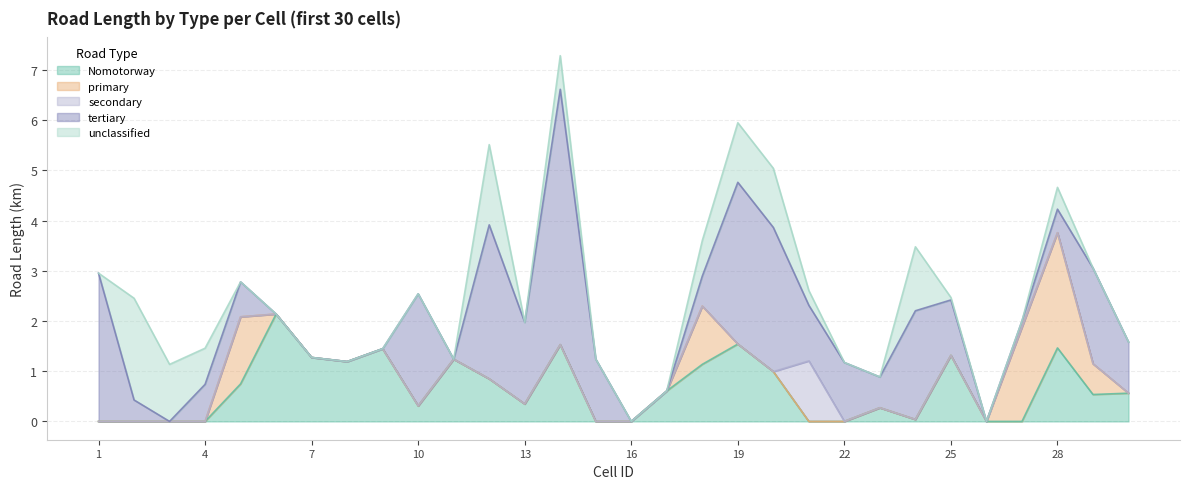

Rank the categories by primary value from highest to lowest.

28, 27, 5, 18, 29, 1, 2, 3, 4, 6, 7, 8, 9, 10, 11, 12, 13, 14, 15, 16, 17, 19, 20, 21, 22, 23, 24, 25, 26, 30